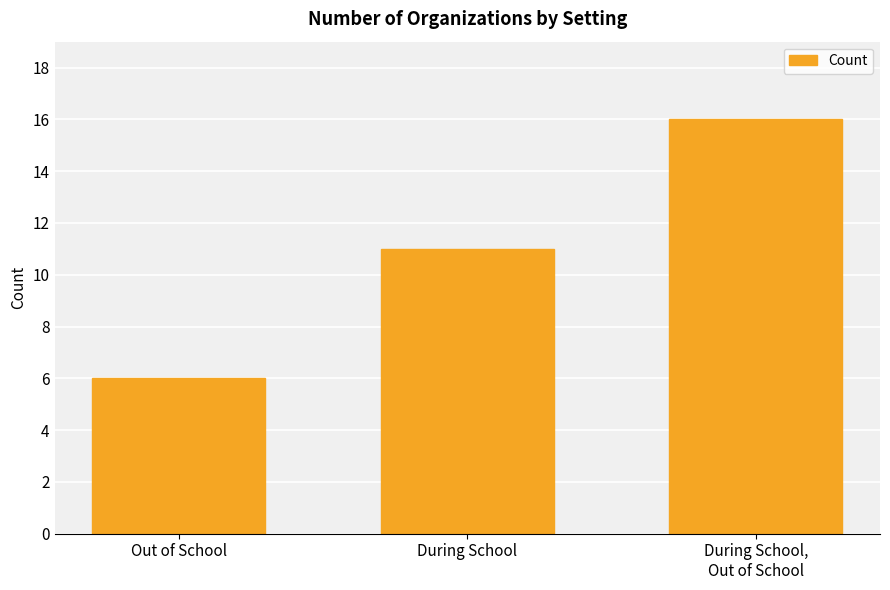

Are the bars grouped side by side (vs. stacked)?

No